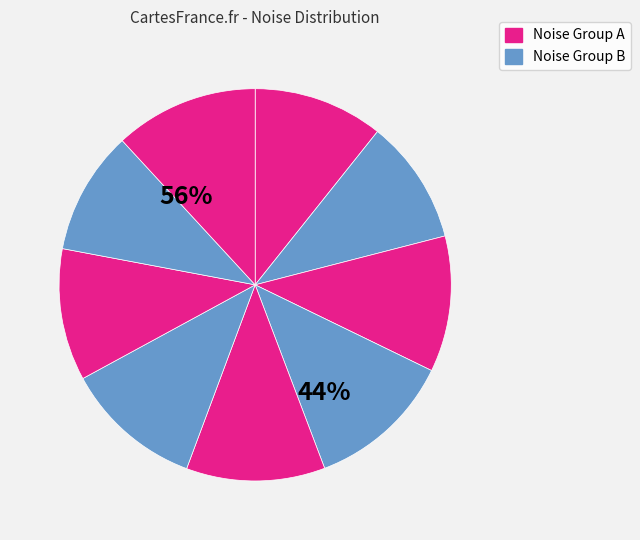

Is 20160720053747374 the majority of the pie?

No